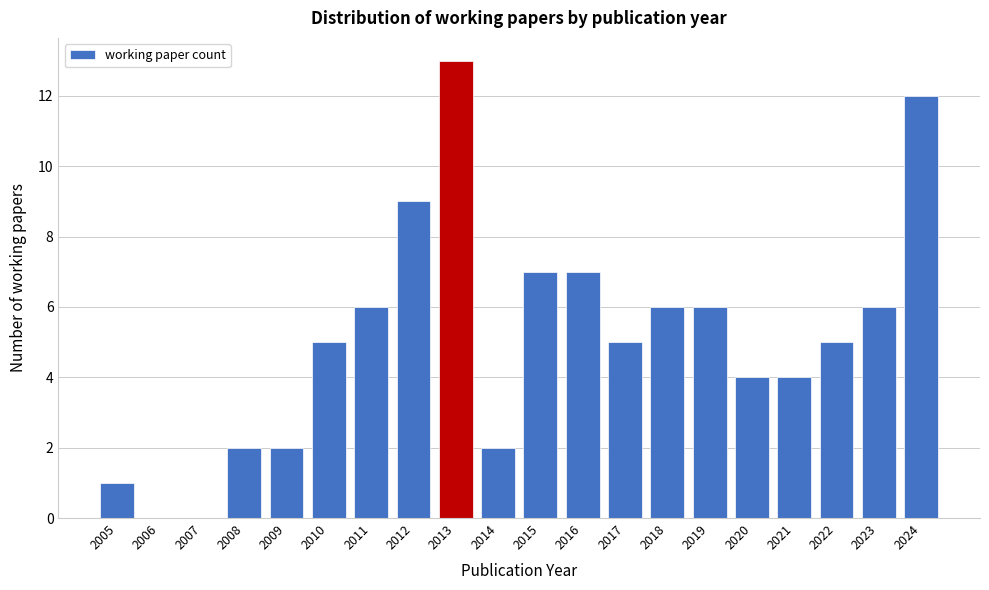

Reading left to right, transcribe all the data shown in this chart.

2005=1	2006=0	2007=0	2008=2	2009=2	2010=5	2011=6	2012=9	2013=13	2014=2	2015=7	2016=7	2017=5	2018=6	2019=6	2020=4	2021=4	2022=5	2023=6	2024=12